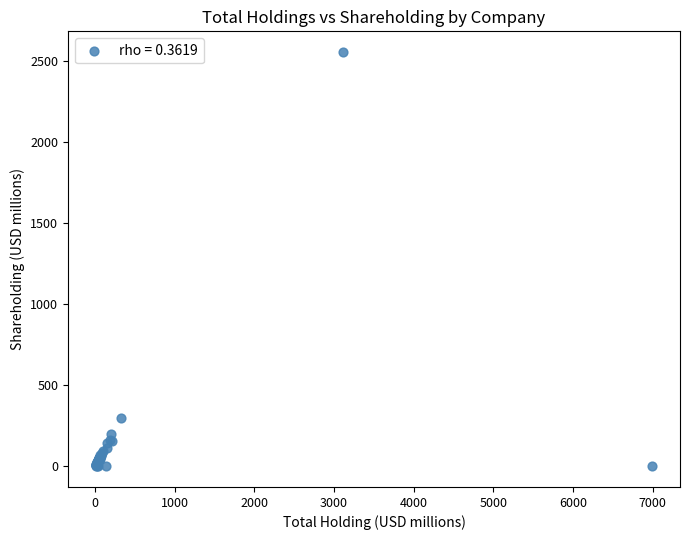

What Y value in the scatter plot is closest to 1278?

296.2